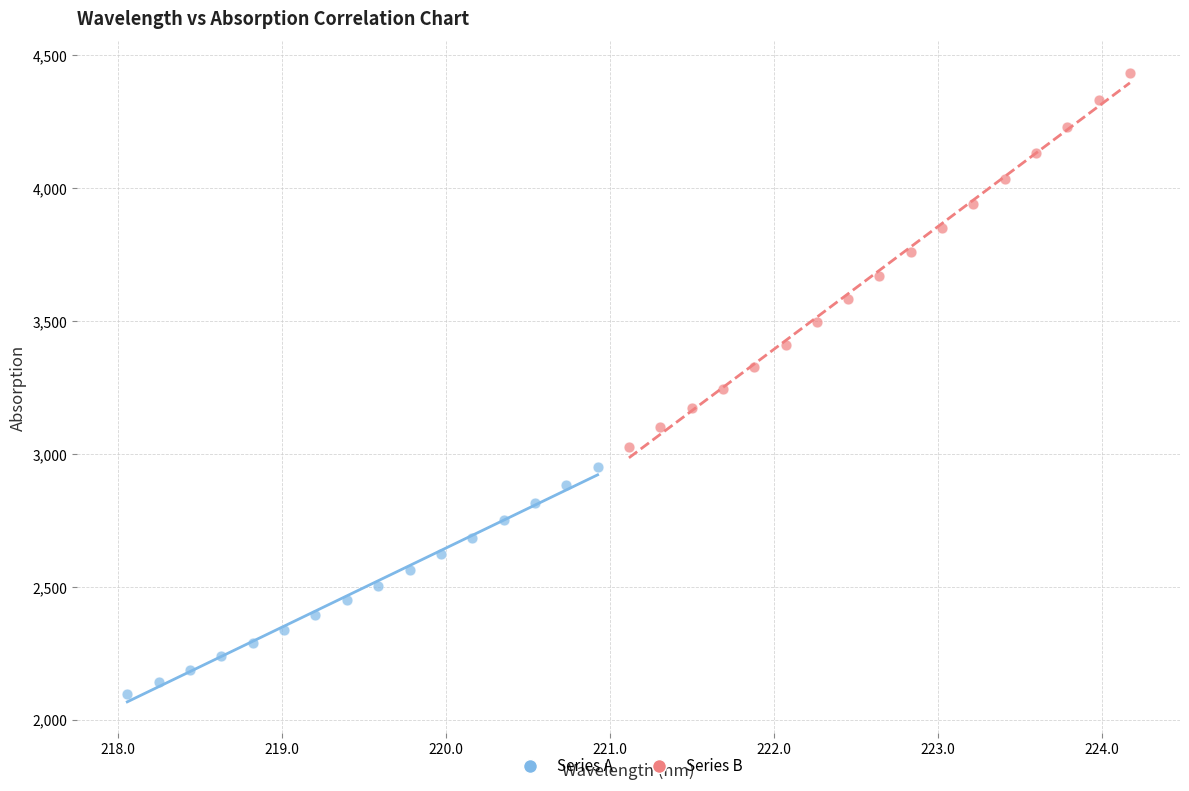

What are all the series names shown in the legend?

Series A, Series B